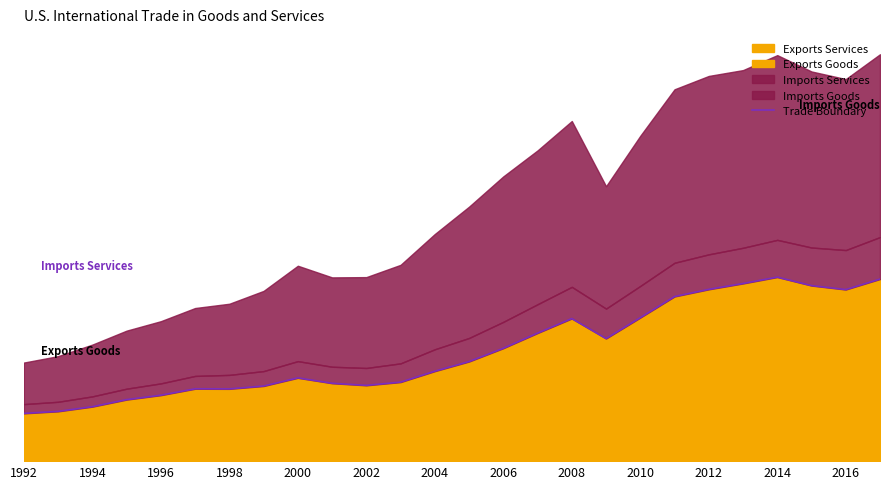

What is the greatest value displayed?

2376657